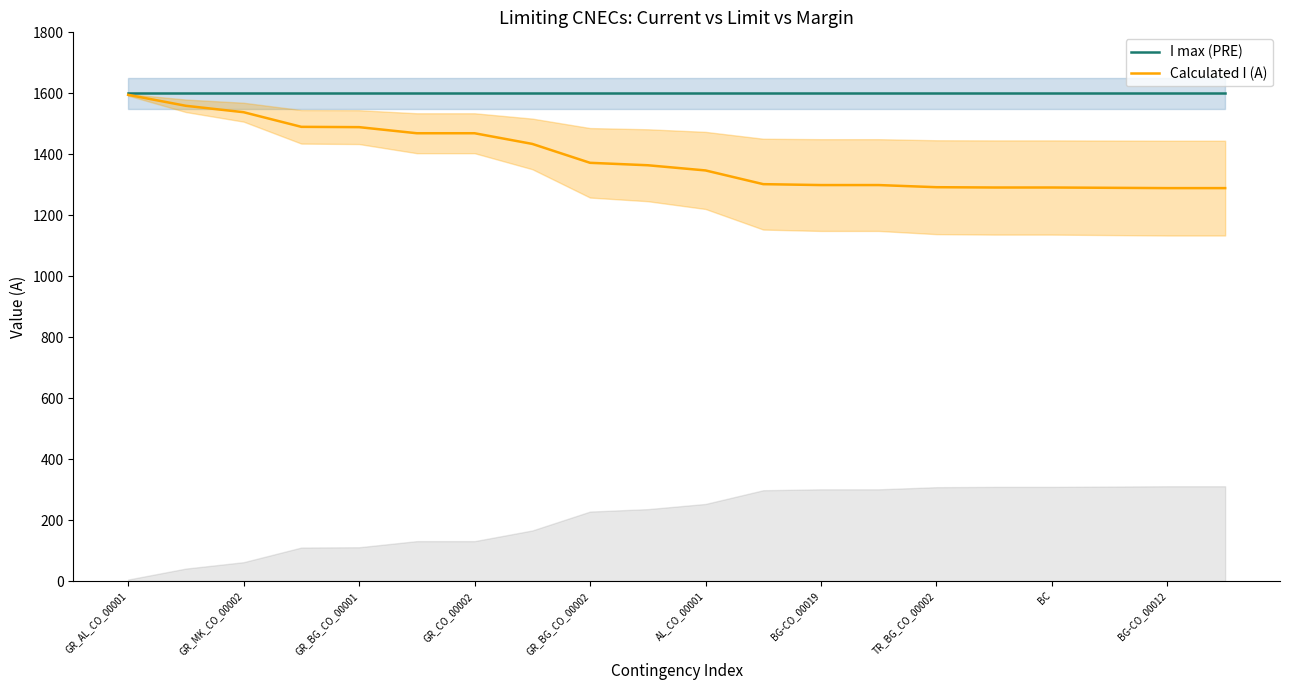

What is the difference between the maximum and minimum values in the Calculated I (A) series?

306